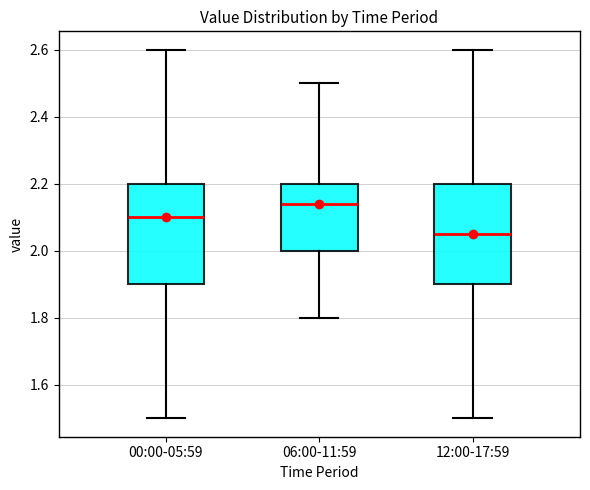

Which box has the highest median line?

06:00-11:59